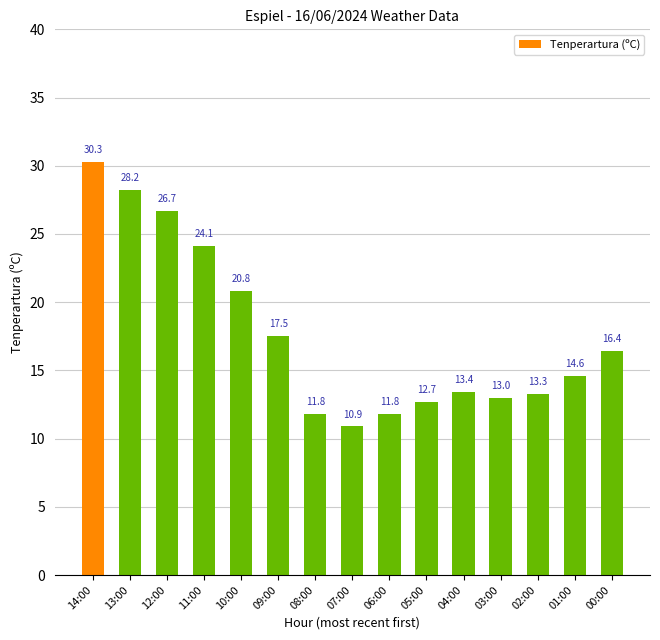

What is the sum of all values?

265.5